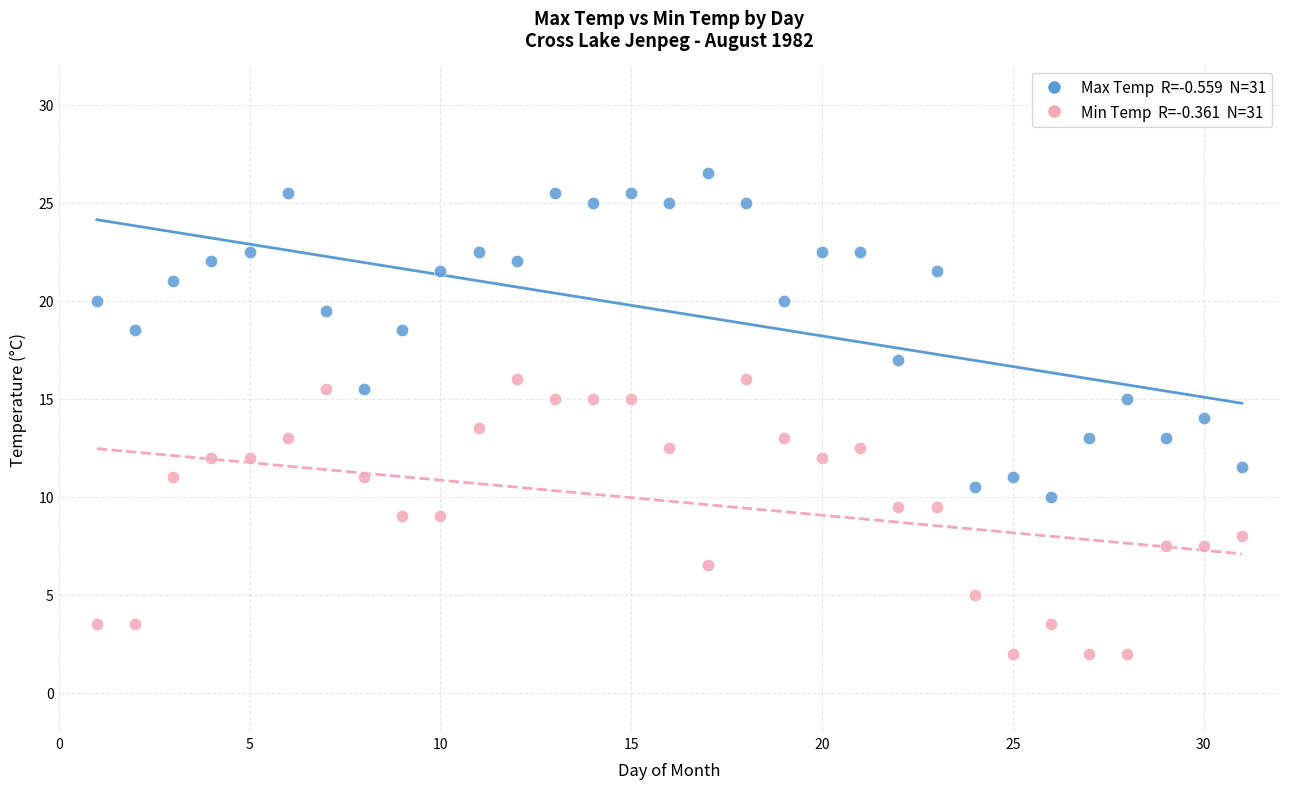

Across all data points, what is the range of Y values (max minus min)?

24.5